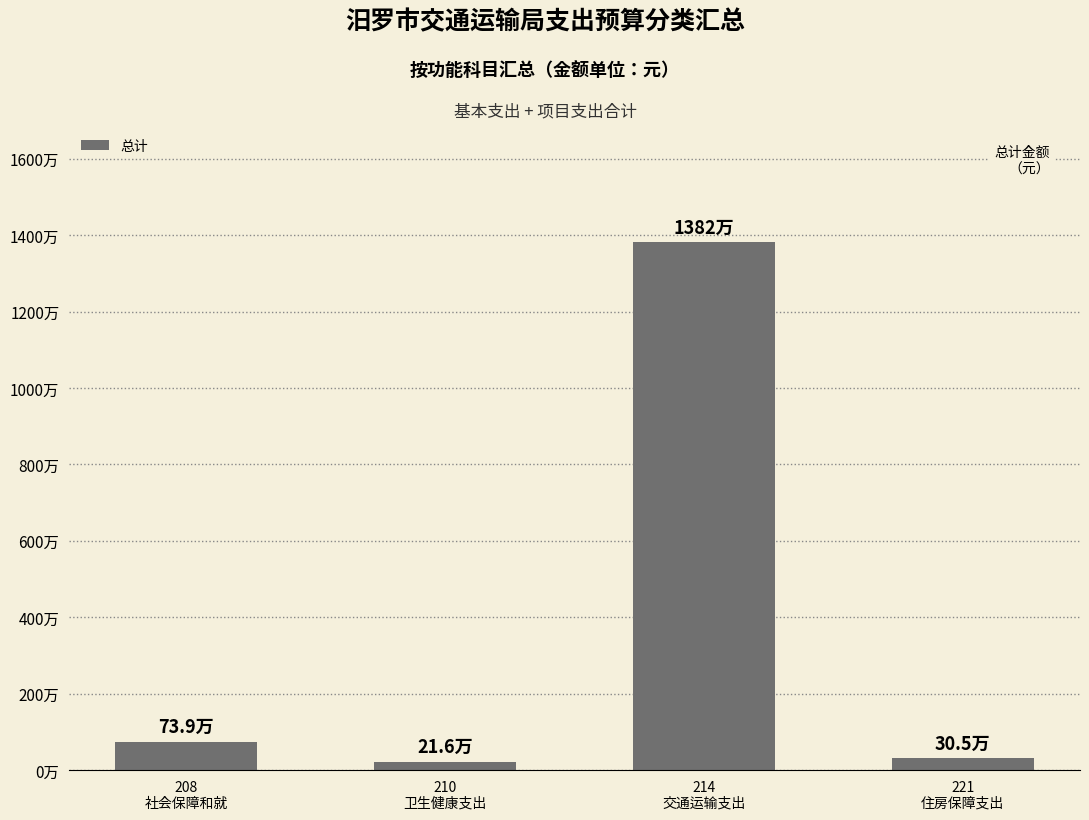

What is the difference between the maximum and minimum values?

13599724.0